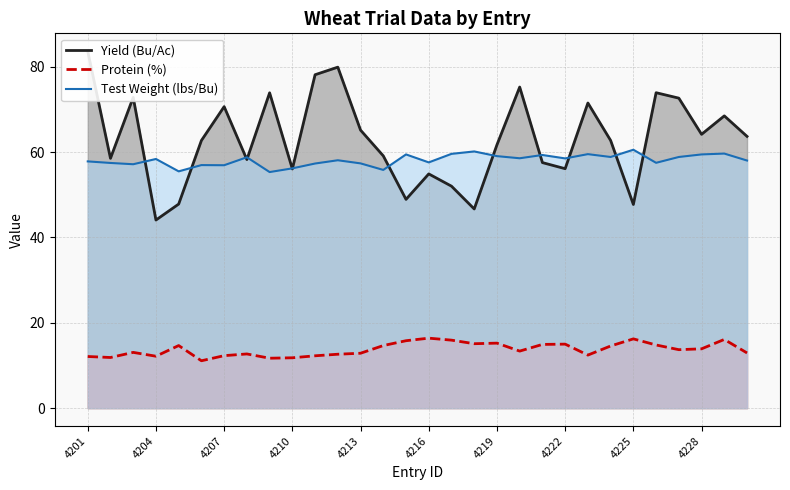

How many values in the Protein (%) series exceed 13?

17